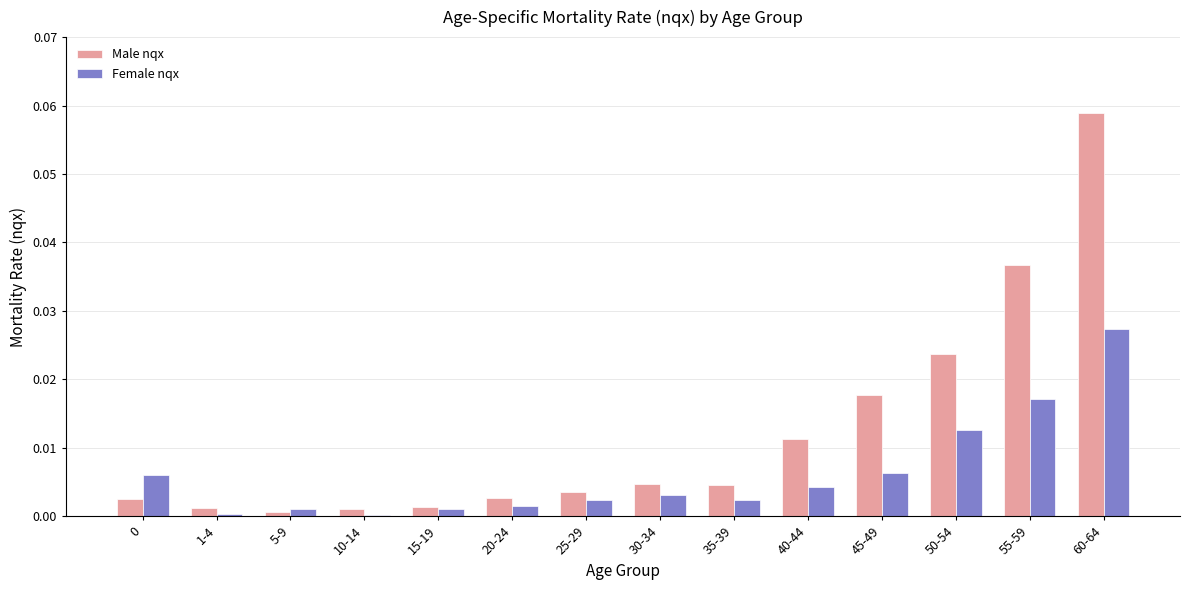

How many groups of bars are there?

14